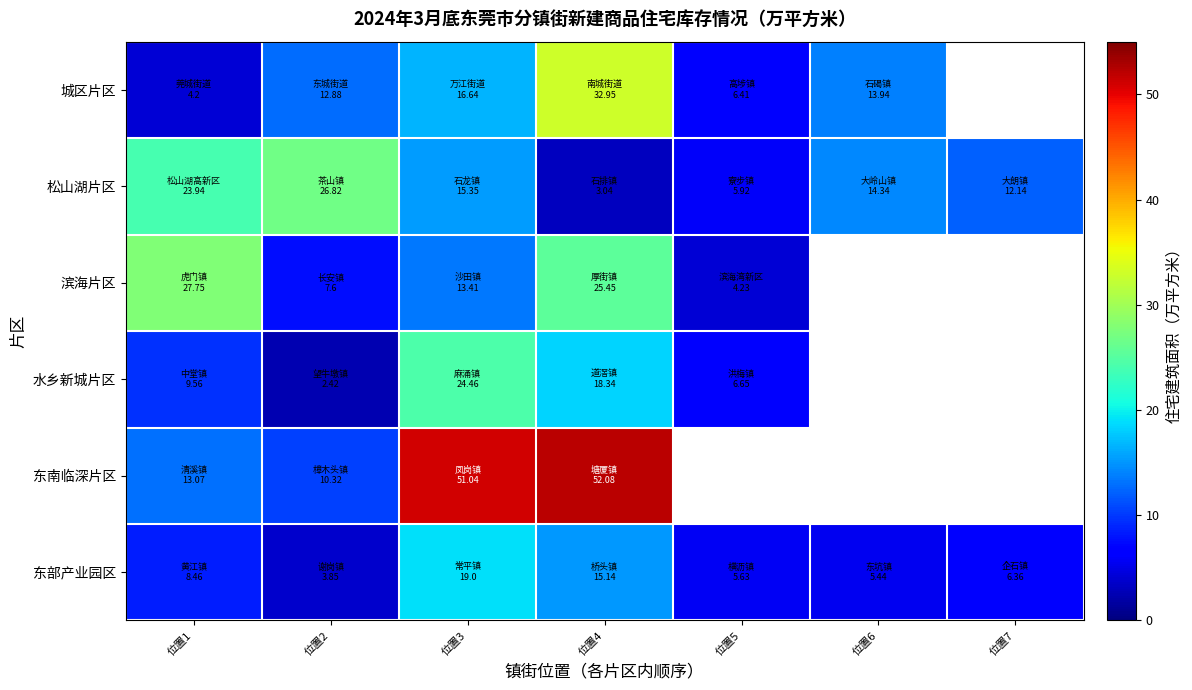

What is the total value across all series at 位置1?

87.0